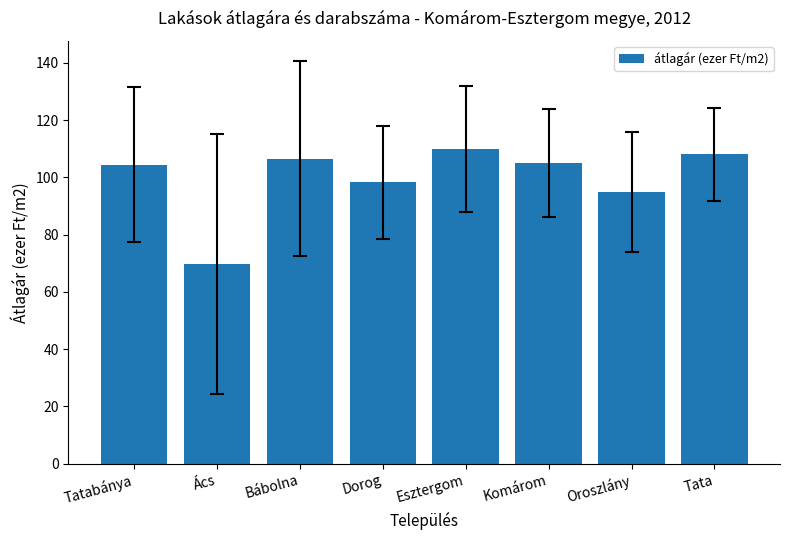

The chart shows a value of 108.0 at Tata. True or false?

True